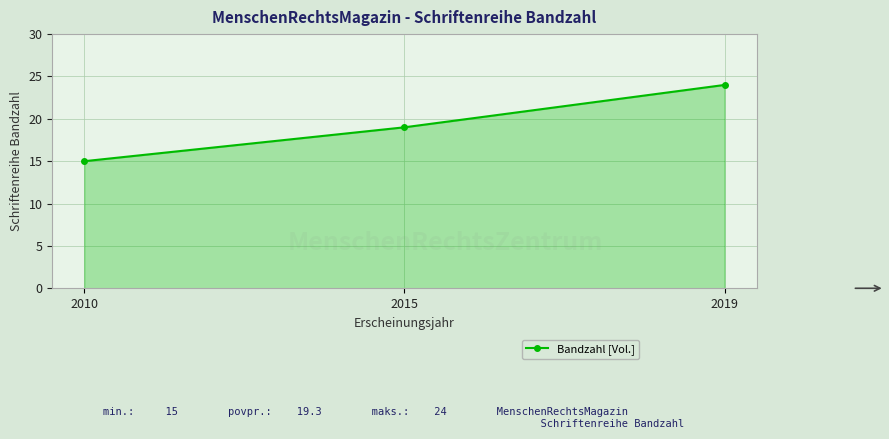

How many categories are shown in the chart?

3